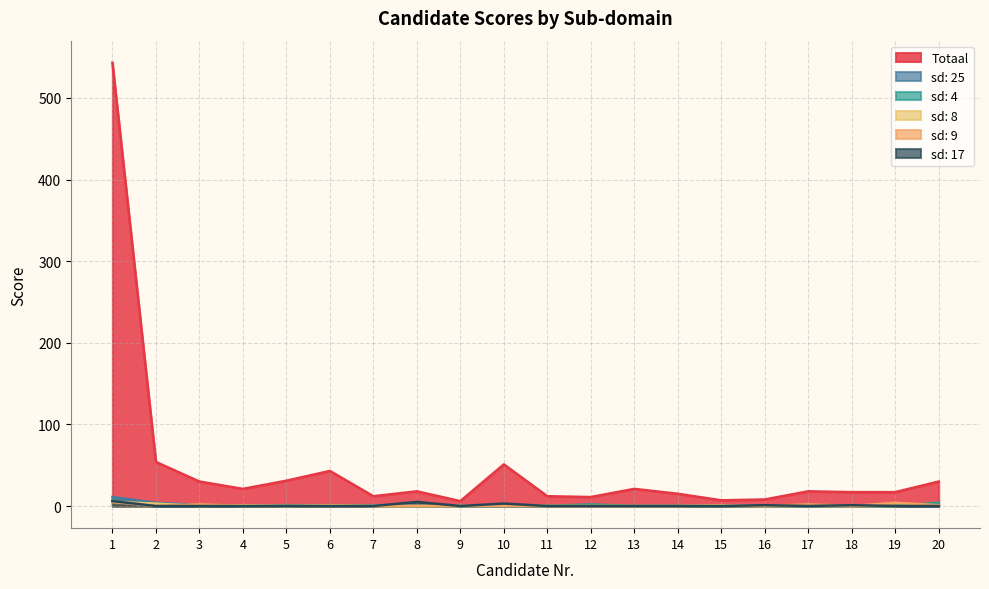

Is the value of sd: 4 at 20 greater than the value of sd: 25 at 4?

Yes